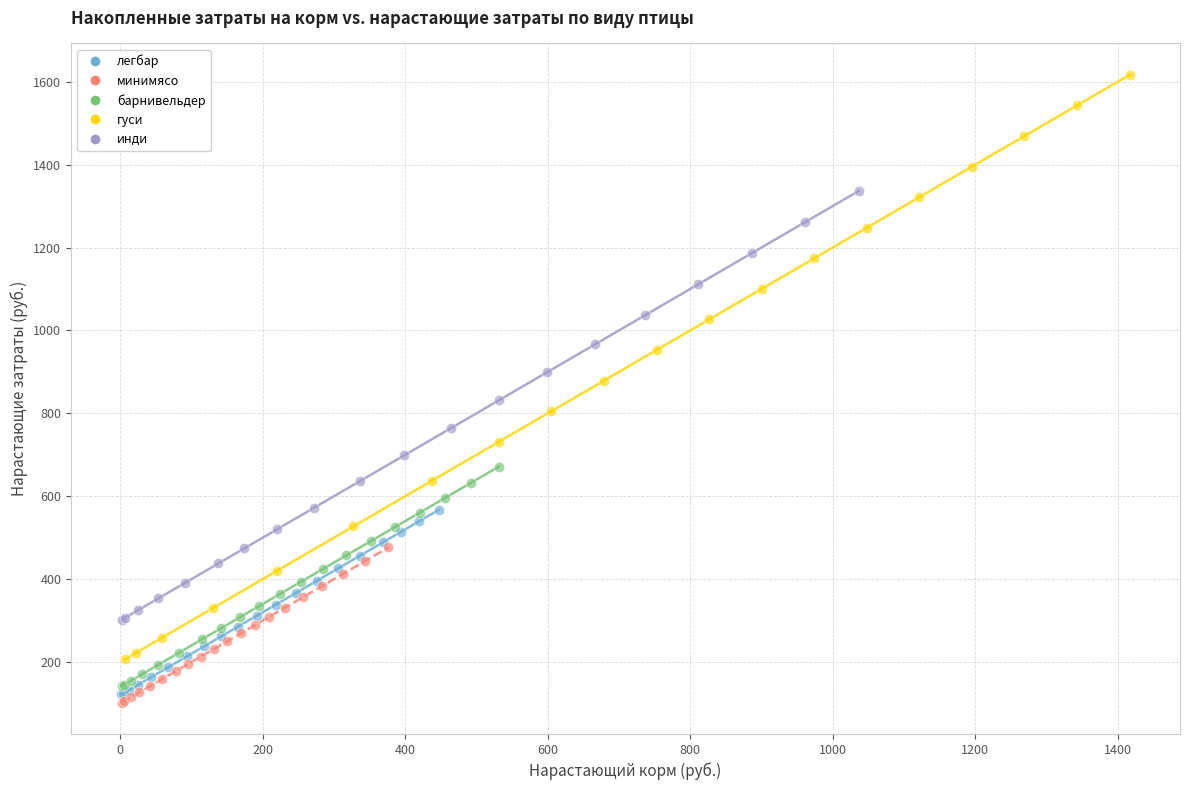

Which series has the largest Y range (max minus min)?

гуси